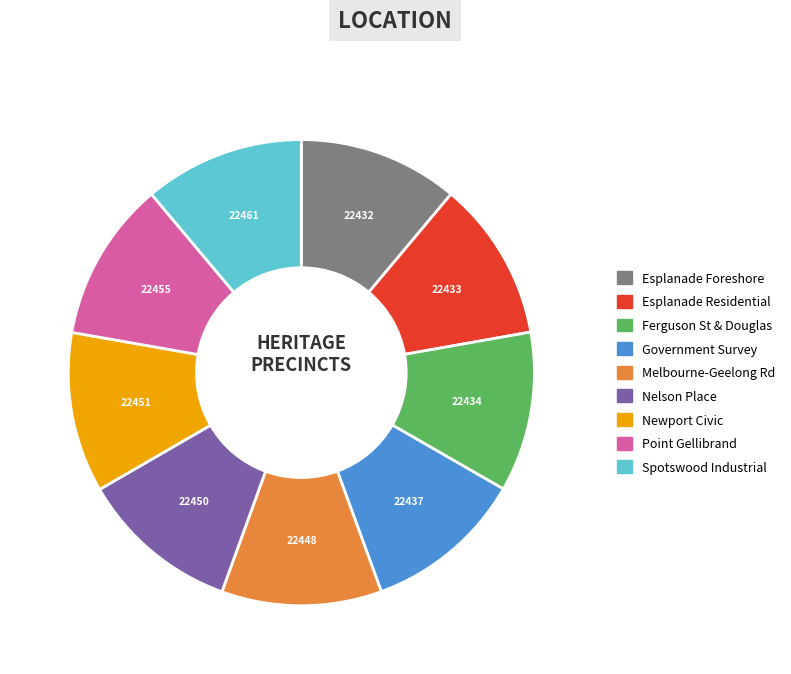

Does any single category account for the majority?

No